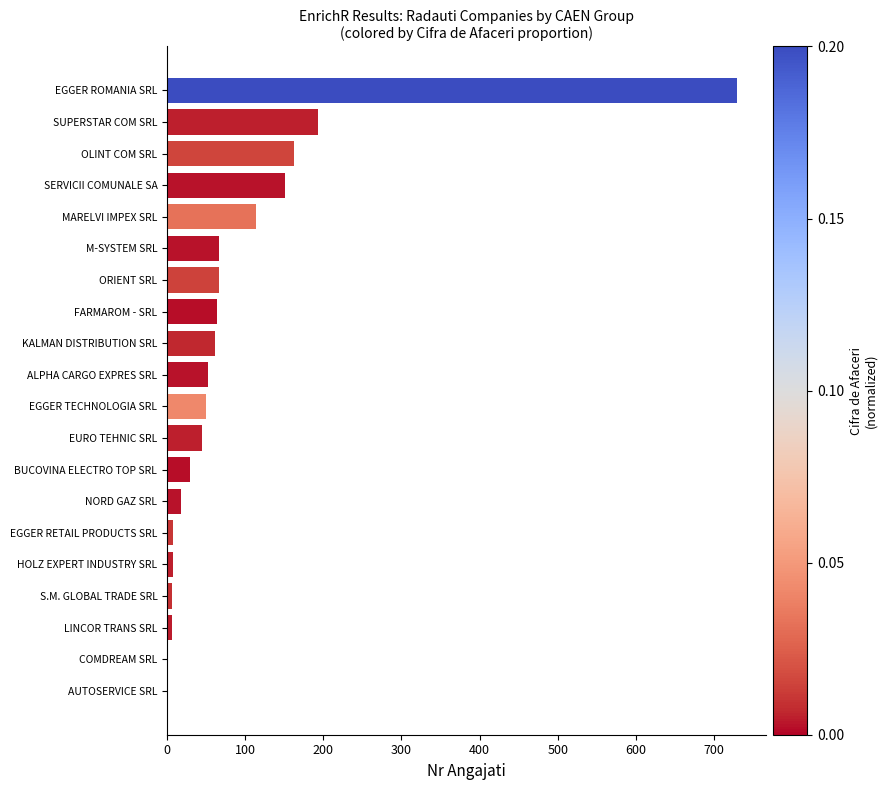

What is the greatest value displayed?

730